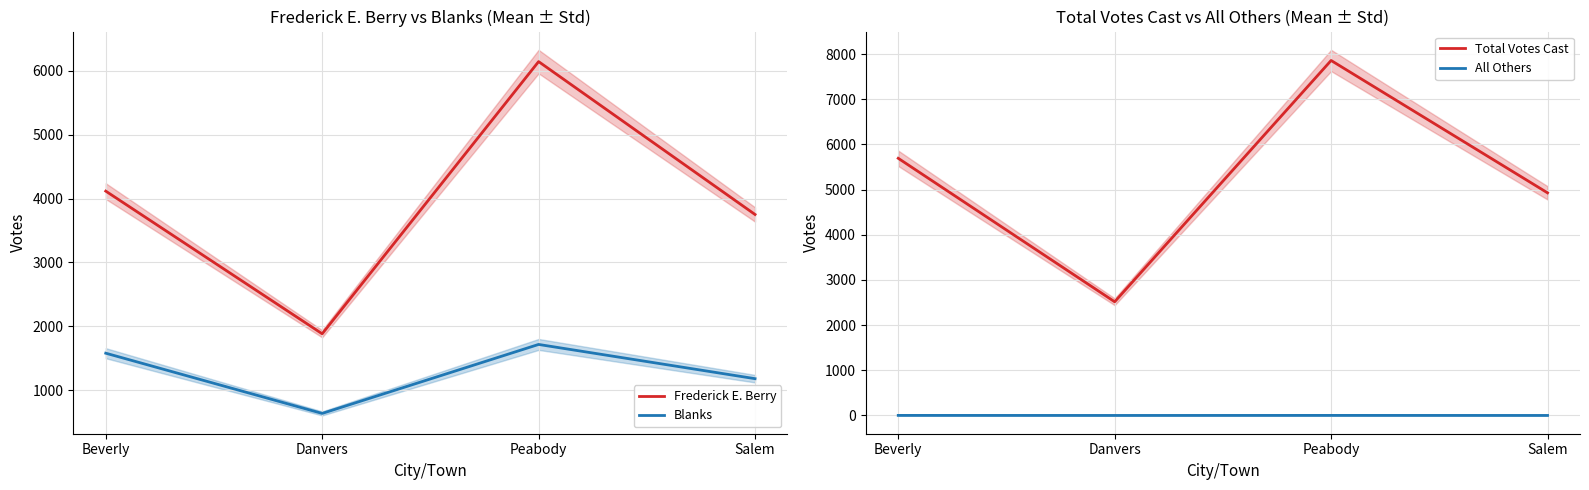

How many Total Votes Cast values are between 4929 and 7860?

3